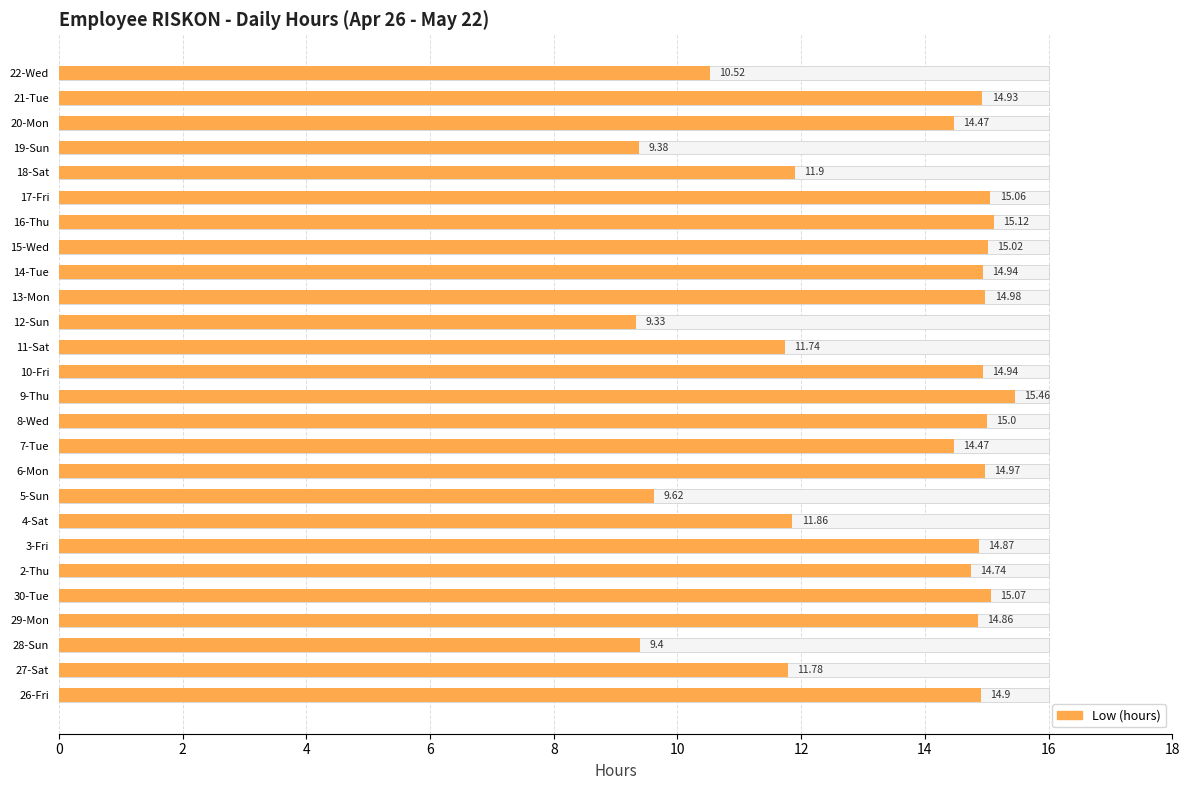

How many bars are there in total?

26